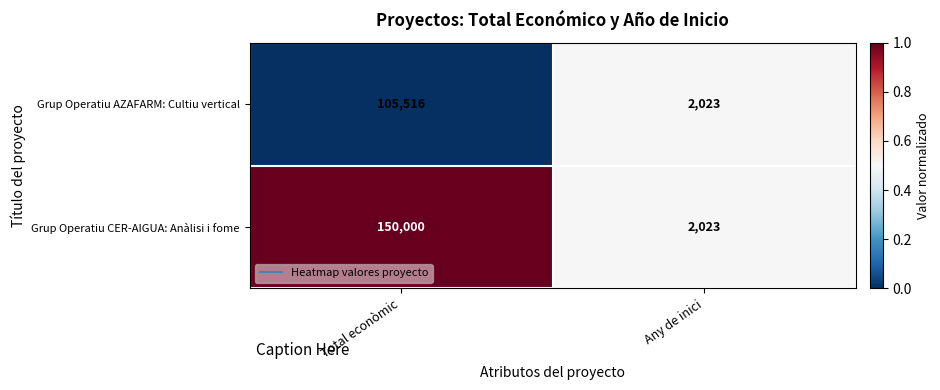

What is the maximum value shown in the chart?

150000